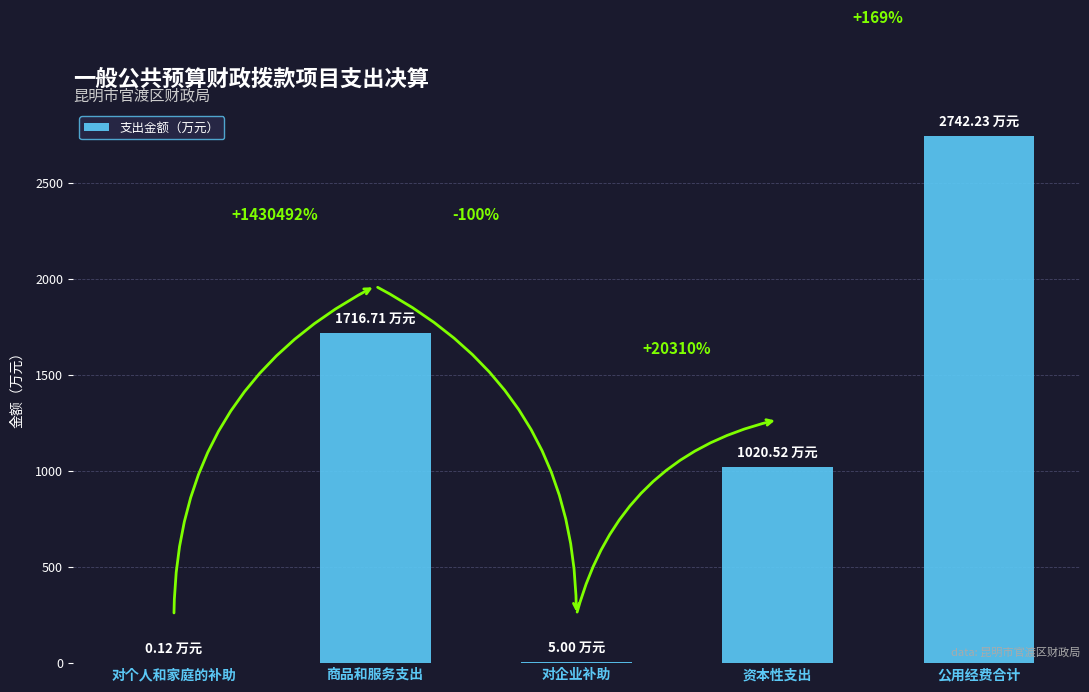

Which label corresponds to the smallest value in the chart?

对个人和家庭的补助